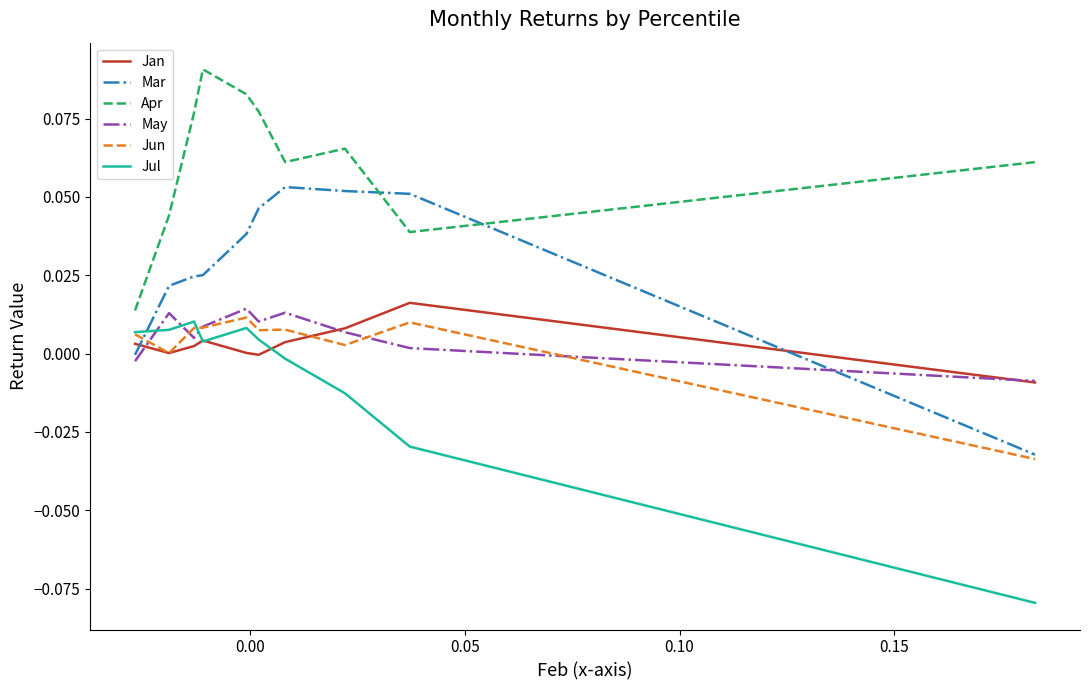

True or false: Apr and Jul intersect in this chart.

False